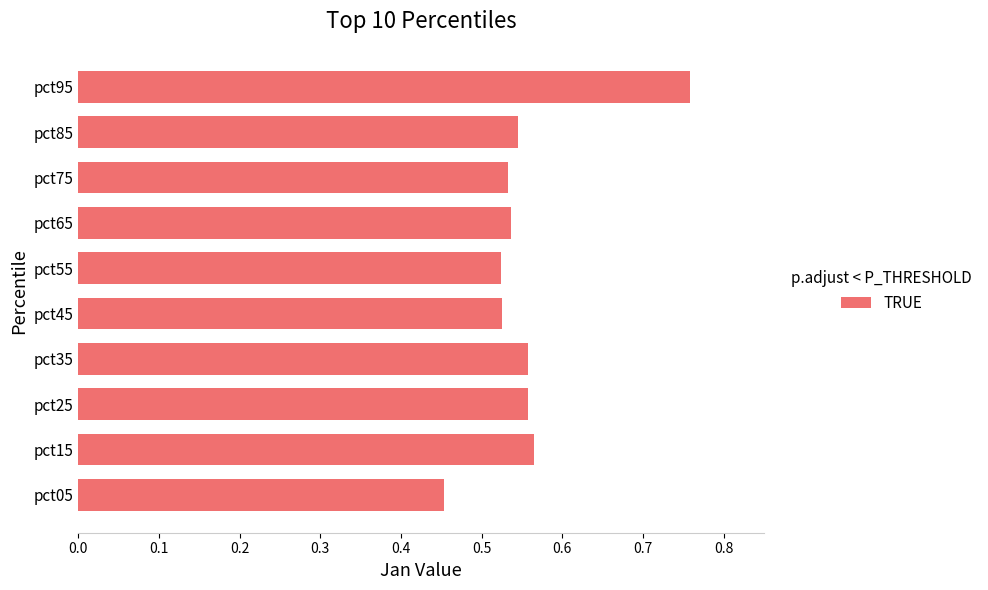

Which label corresponds to the largest value in the chart?

pct95